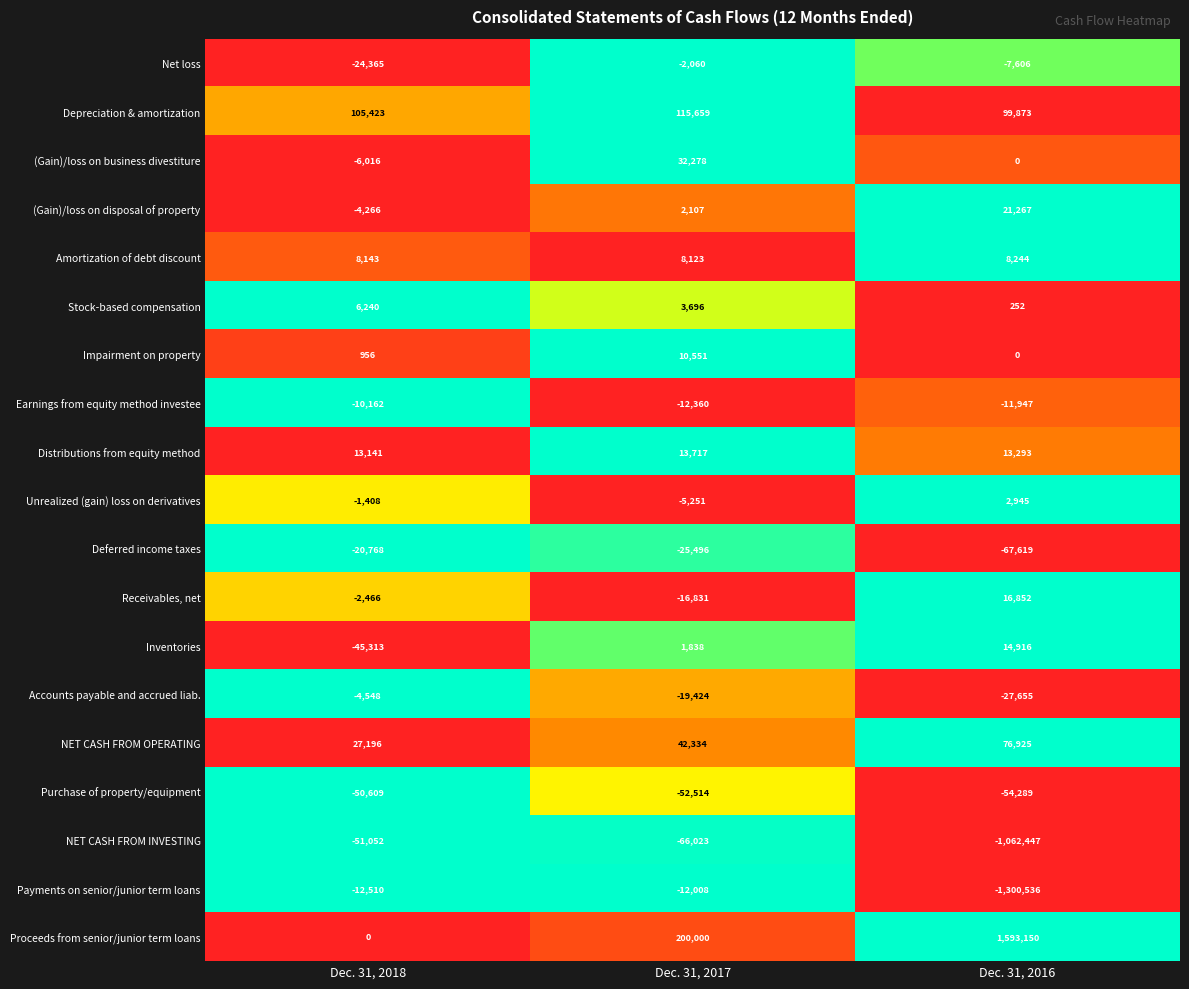

What is the difference between the maximum and minimum values in the Payments on senior/junior term loans series?

1288528